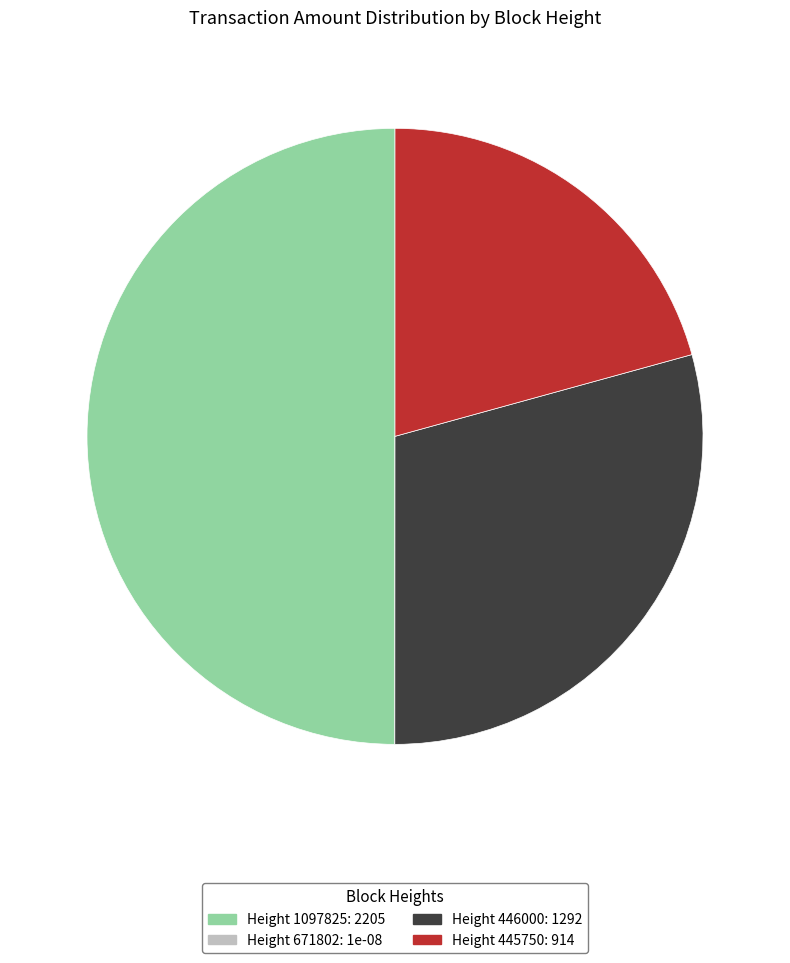

Is there any slice that represents more than half of the pie?

No